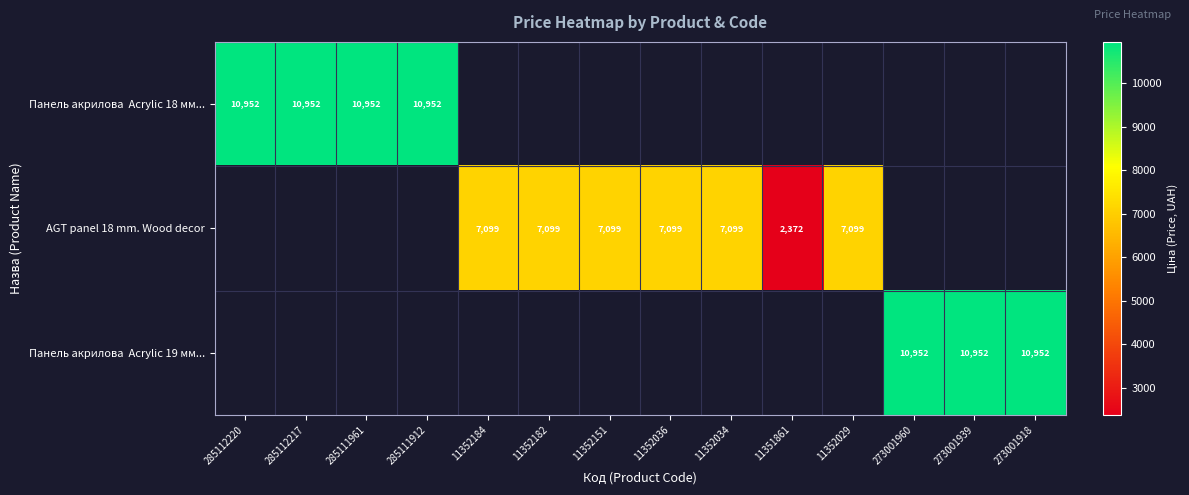

Read the Панель акрилова Acrylic 19 мм... value at 273001960.

10952.0